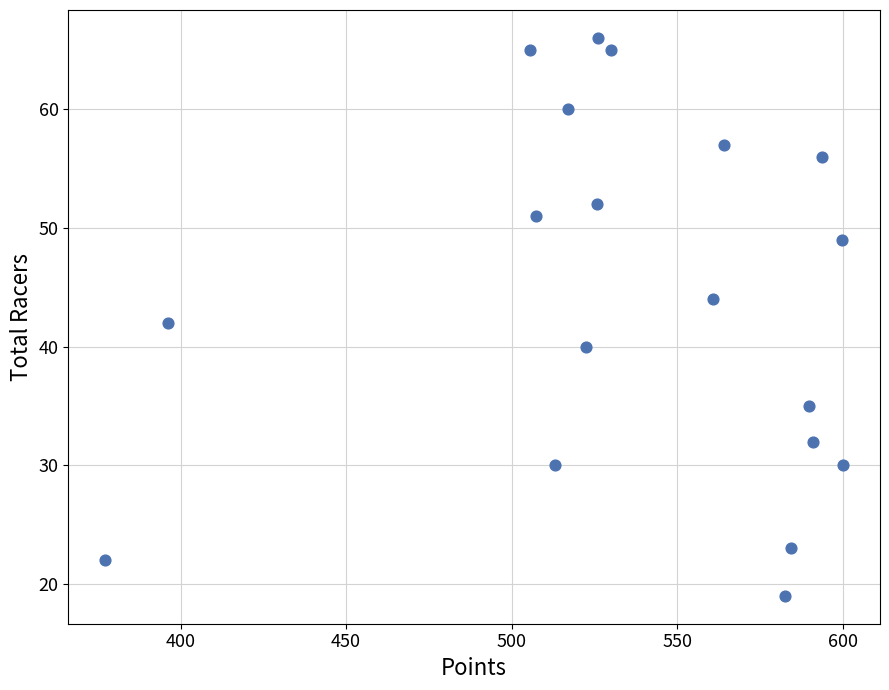

What is the range of Y values (max minus min)?

47